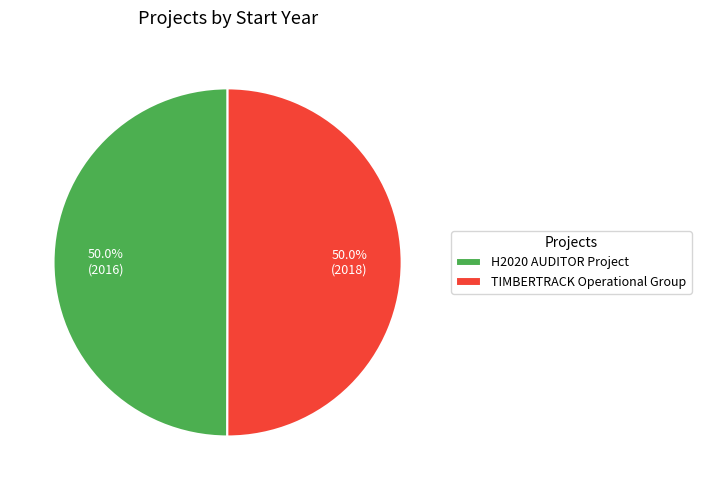

To the nearest percent, what percentage of the pie is TIMBERTRACK Operational Group?

50%